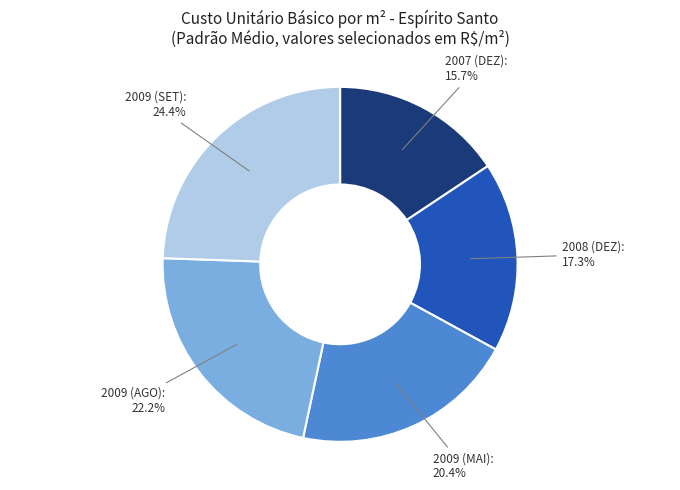

Is there a majority slice in this chart?

No